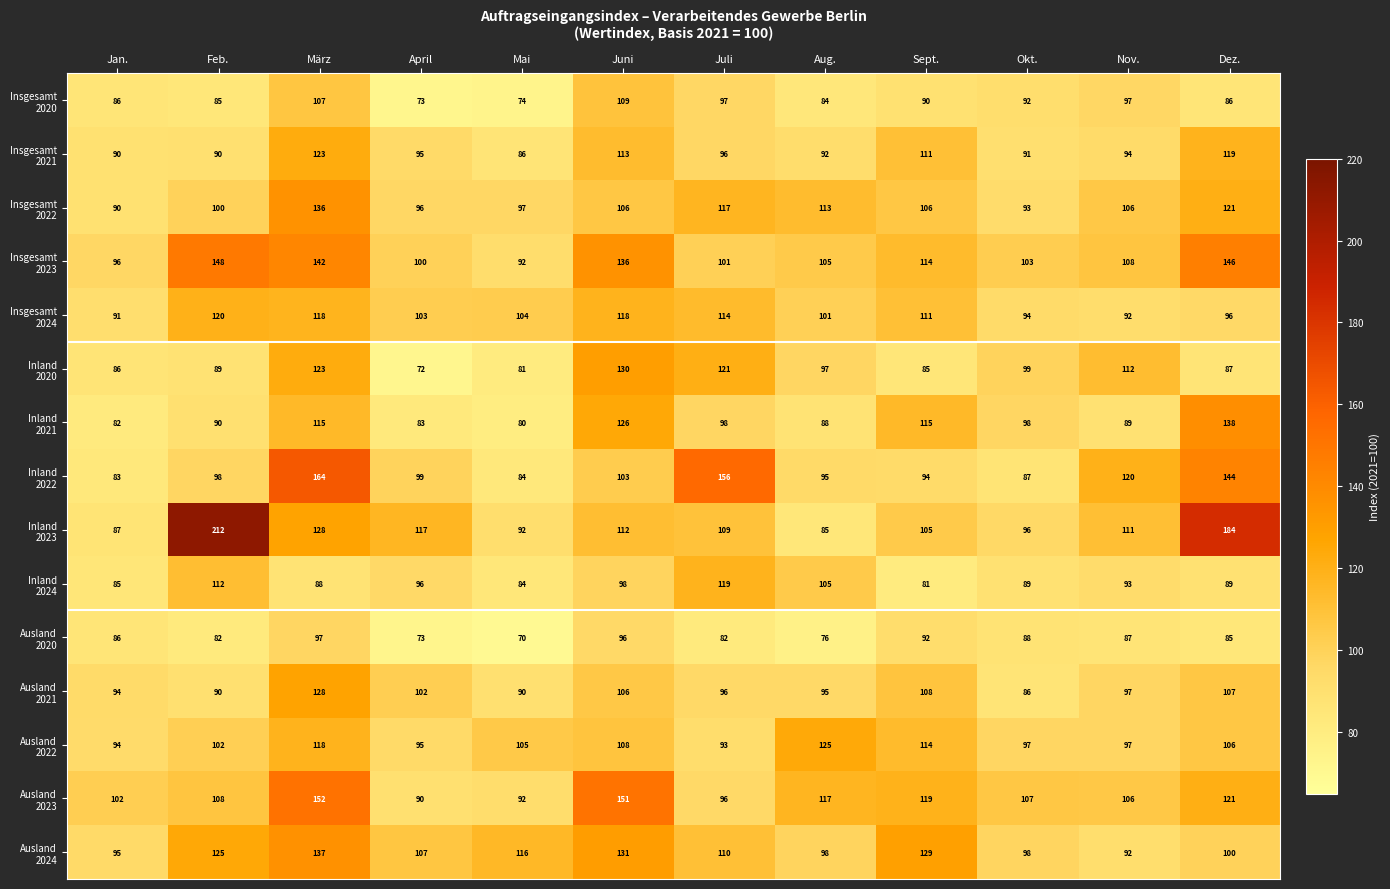

At which category is the sum across all series the highest?

März